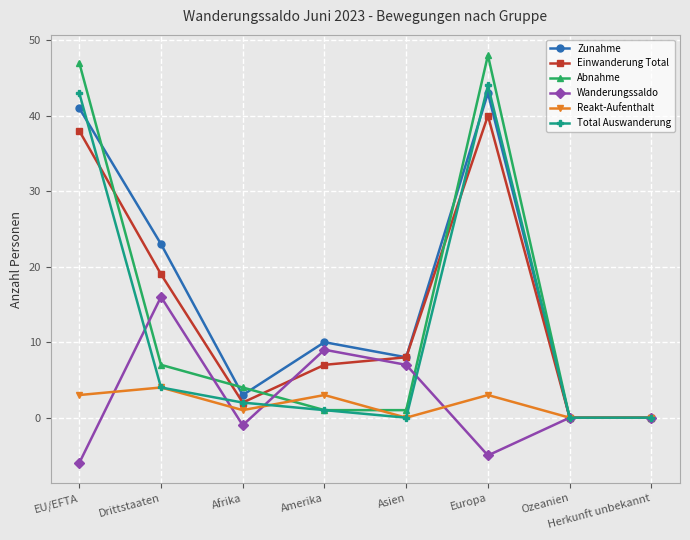

Reading left to right, list all the values displayed in this chart.

Zunahme: 41	23	3	10	8	43	0	0
Einwanderung Total: 38	19	2	7	8	40	0	0
Abnahme: 47	7	4	1	1	48	0	0
Wanderungssaldo: -6	16	-1	9	7	-5	0	0
Reakt-Aufenthalt: 3	4	1	3	0	3	0	0
Total Auswanderung: 43	4	2	1	0	44	0	0